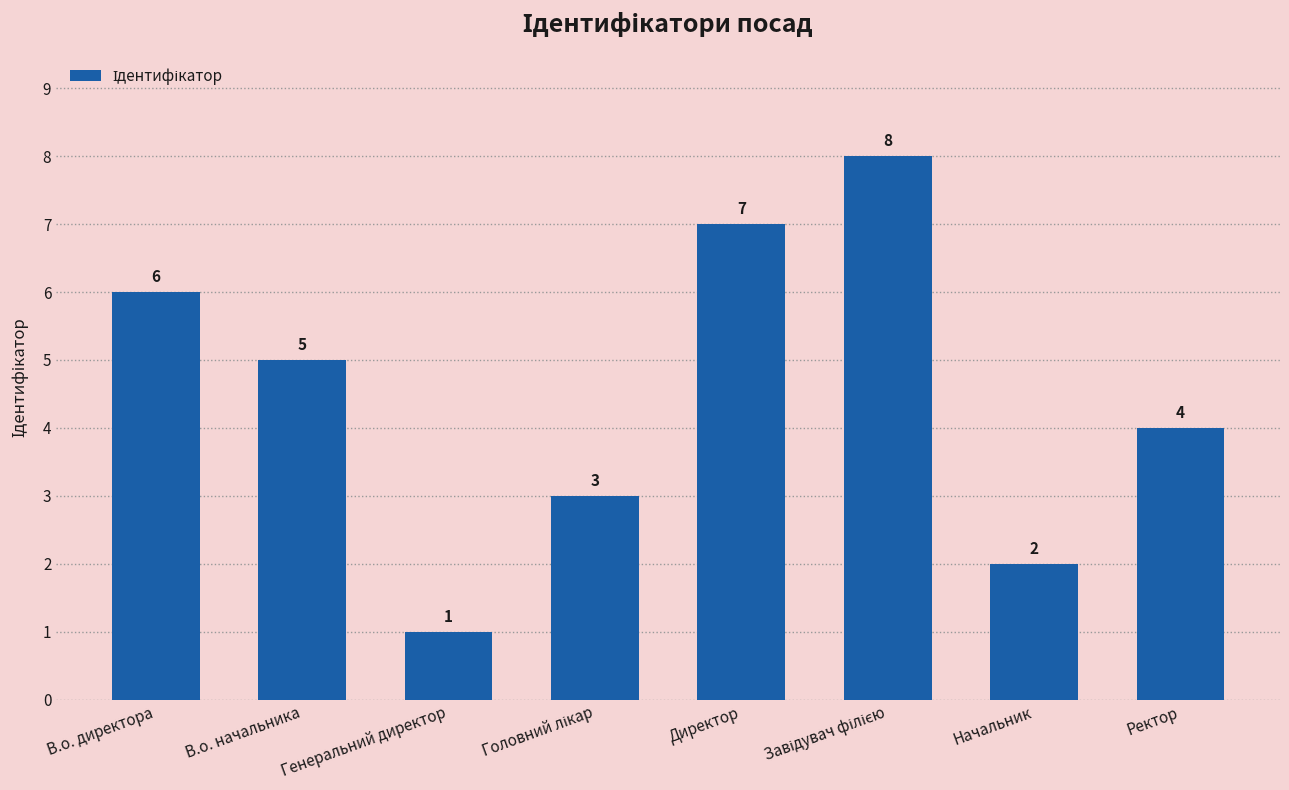

What is the difference between the maximum and minimum values?

7